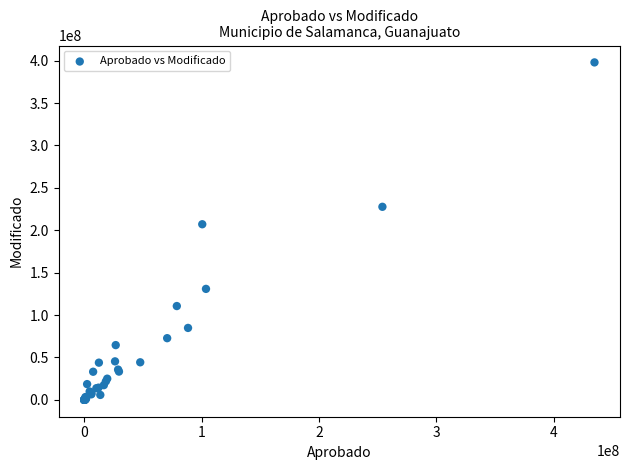

What Y value in the scatter plot is closest to 198958064?

207068460.4